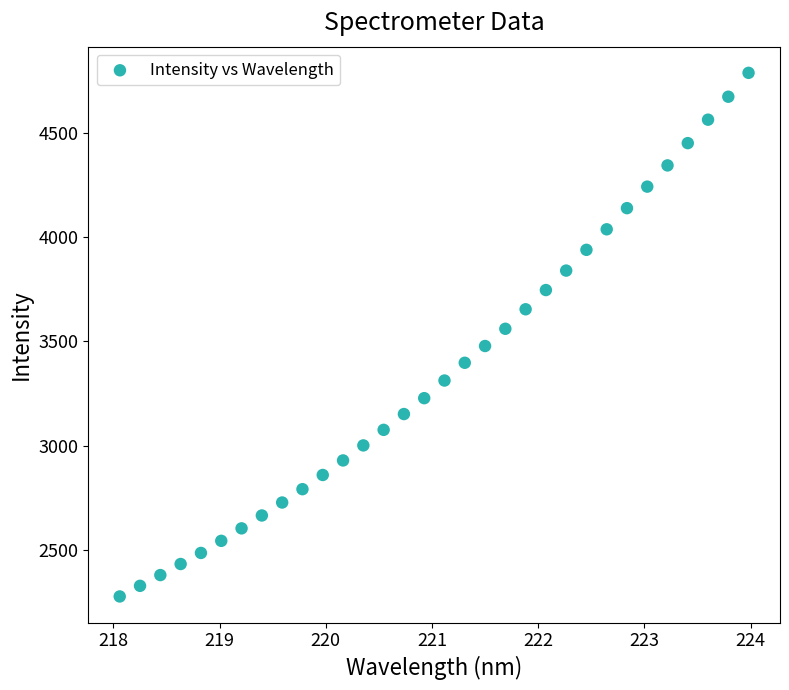

What is the range of Y values (max minus min)?

2510.1